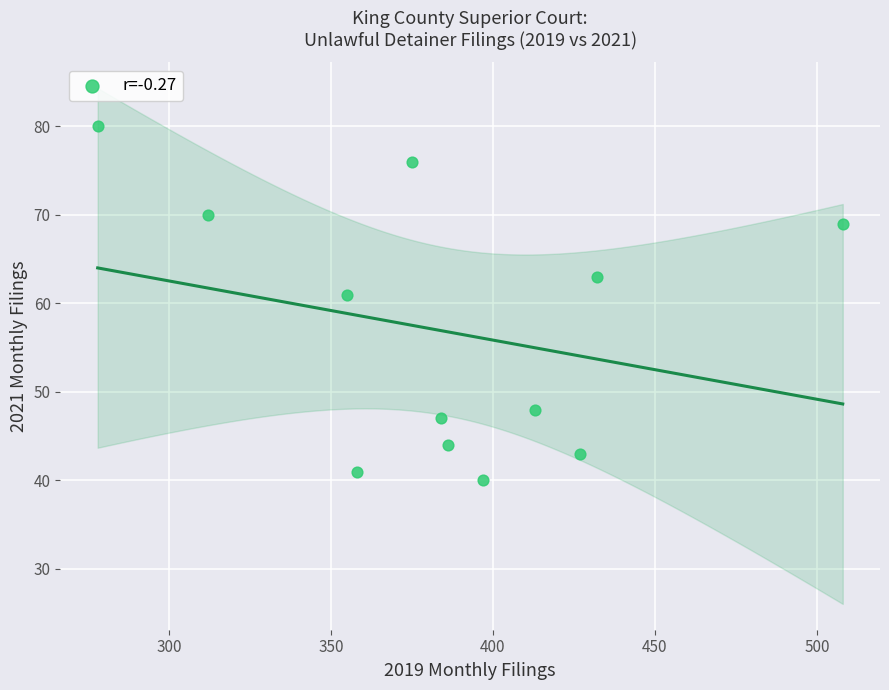

What Y value in the scatter plot is closest to 60?

61